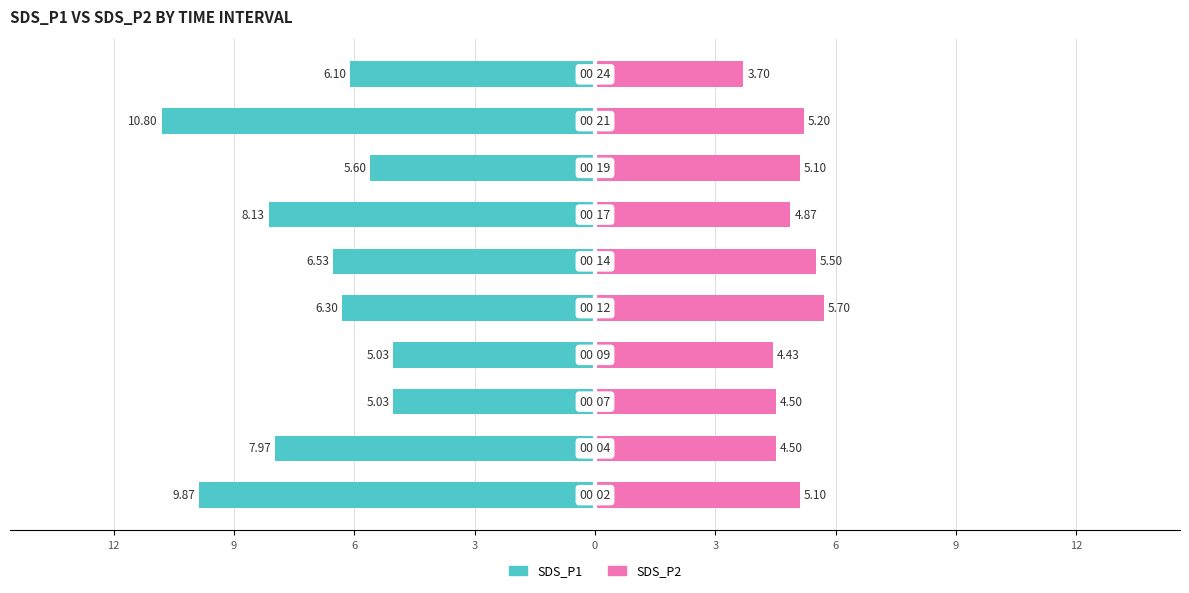

What is the difference between the highest and lowest values at 6?

12.5